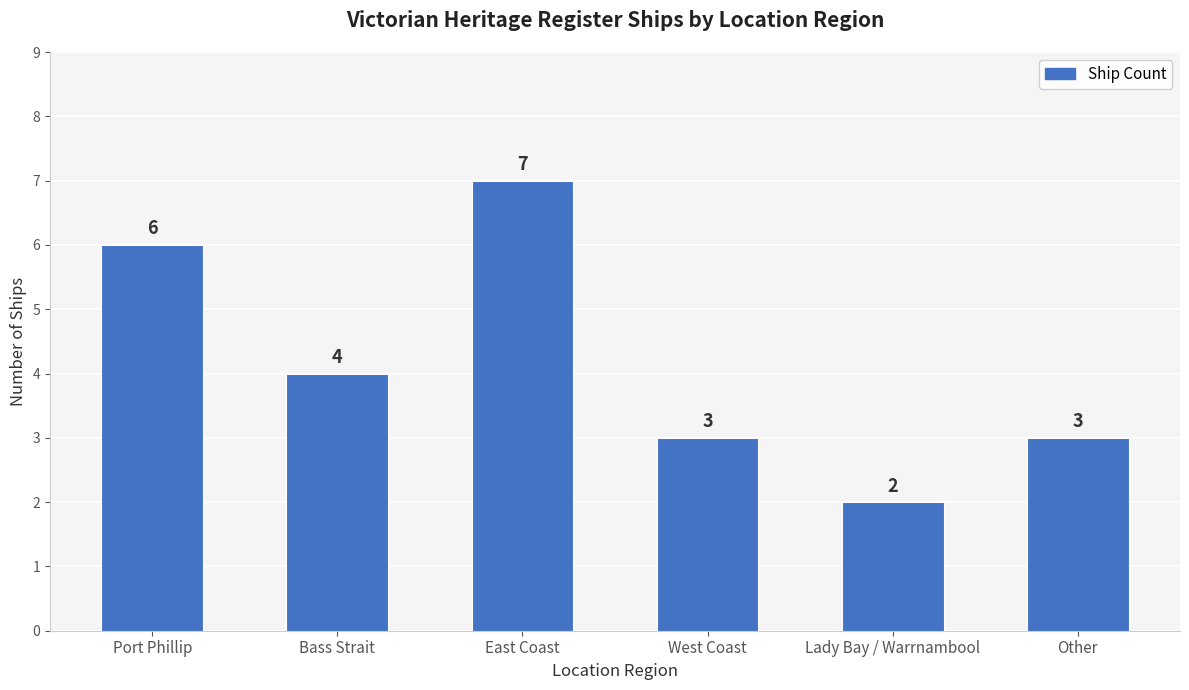

The chart shows a value of 4 at East Coast. True or false?

False